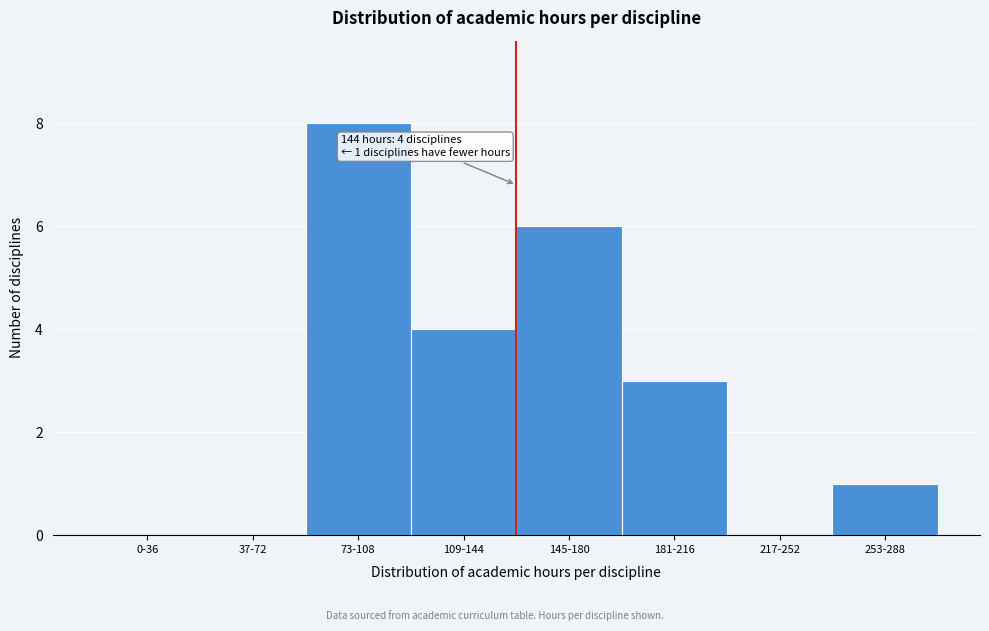

Reading left to right, list all the values displayed in this chart.

0-36=0	37-72=0	73-108=8	109-144=4	145-180=6	181-216=3	217-252=0	253-288=1